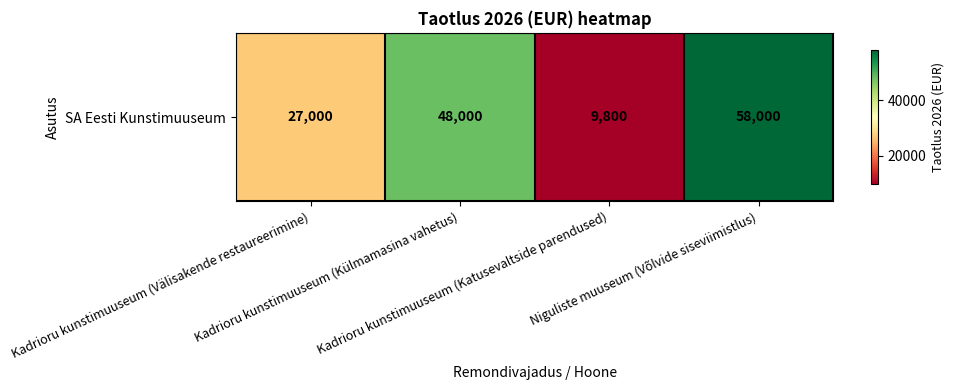

What is the sum of all values?

142800